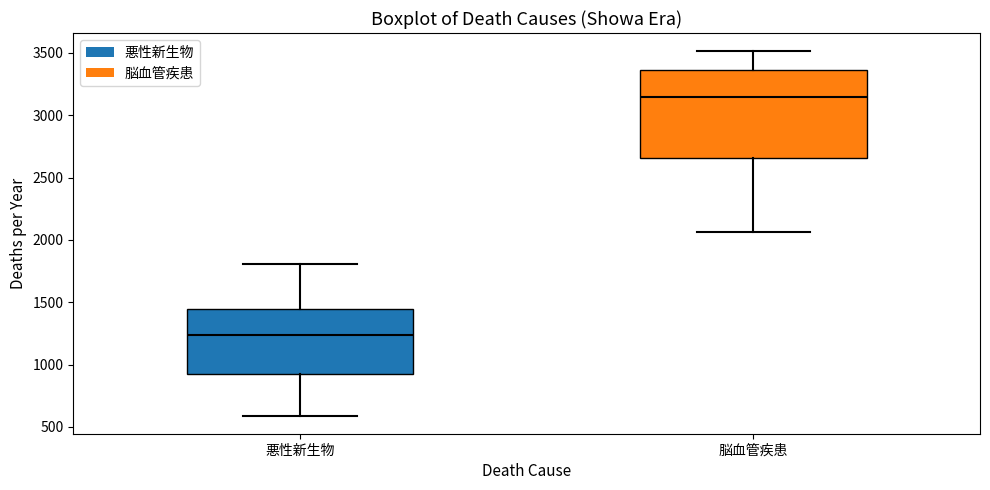

Reading left to right, read every box against the y-axis: the position of its median line, the range the box covers, and the ends of its whiskers. The values are not printed on the chart, so give them approximately, as read against the axis.

悪性新生物: median 1250, box 900 to 1450, whiskers 600 to 1800
脳血管疾患: median 3150, box 2650 to 3350, whiskers 2050 to 3500